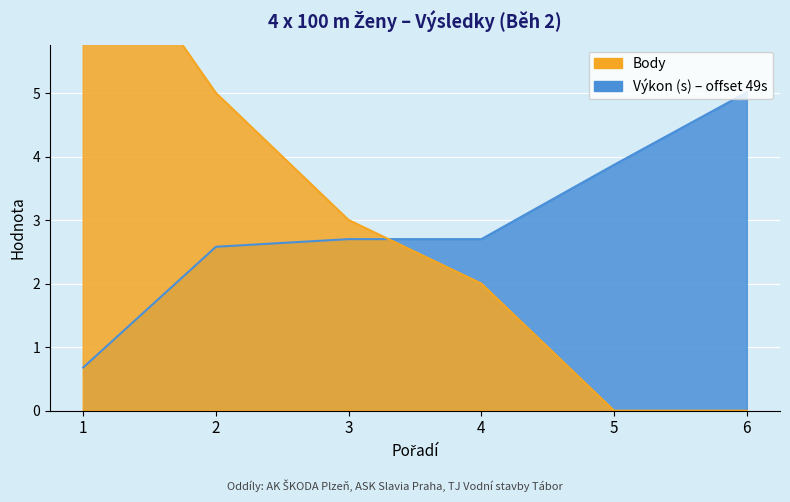

At which label does Body reach its minimum?

5